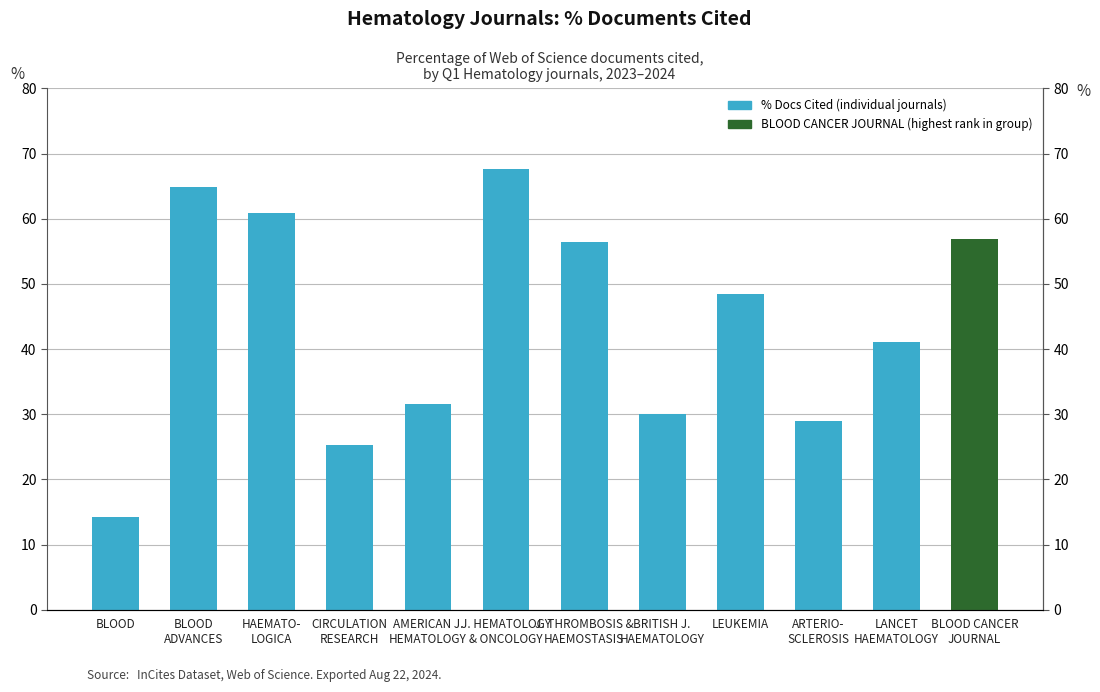

Where does the data first go above 48?

BLOOD
ADVANCES